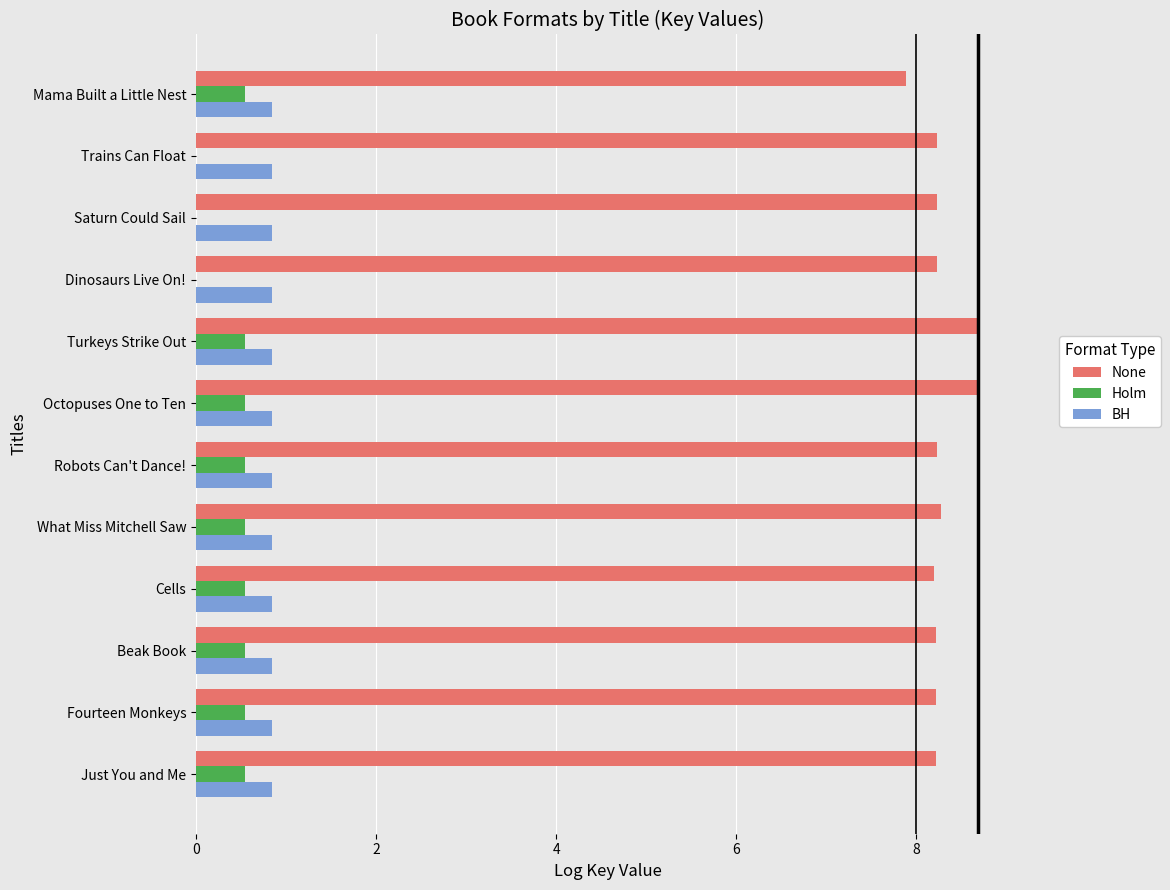

What is the maximum value for Holm?

0.6